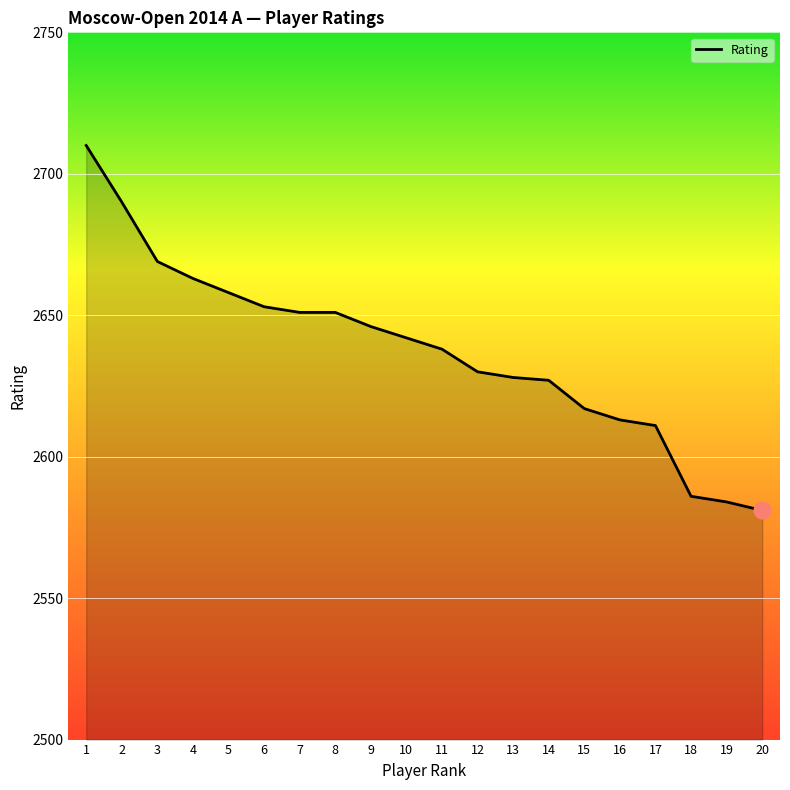

List the labels in order of value, smallest first.

20, 19, 18, 17, 16, 15, 14, 13, 12, 11, 10, 9, 7, 8, 6, 5, 4, 3, 2, 1